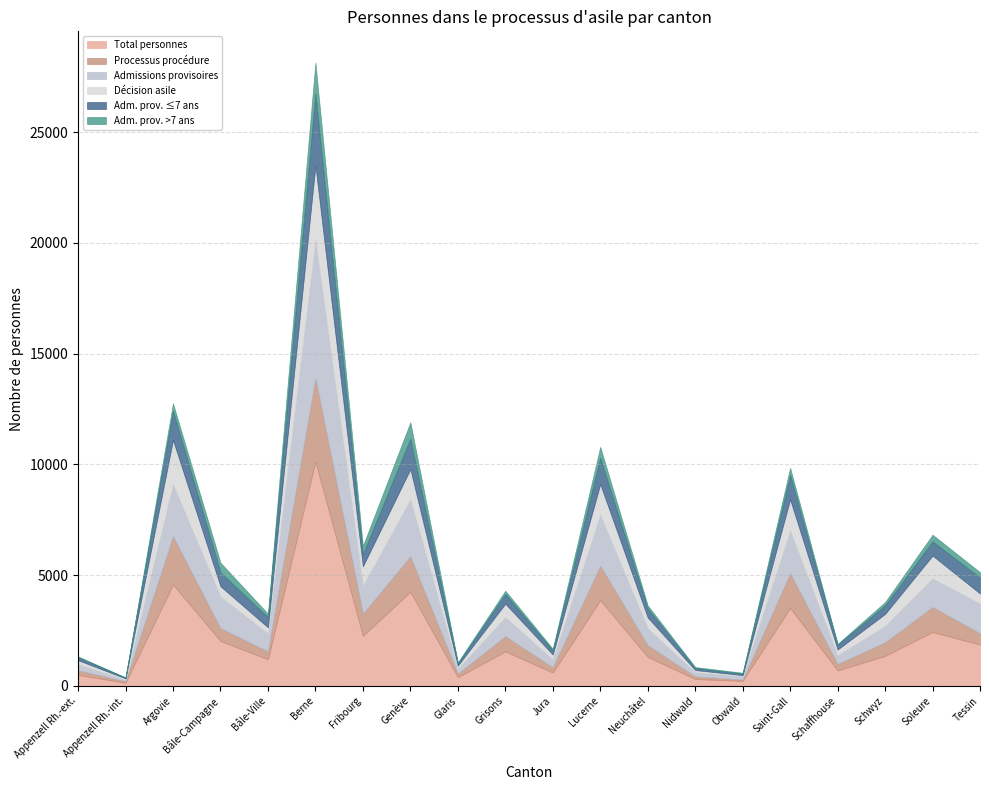

At which category does Décision asile reach its first local valley?

Appenzell Rh.-int.